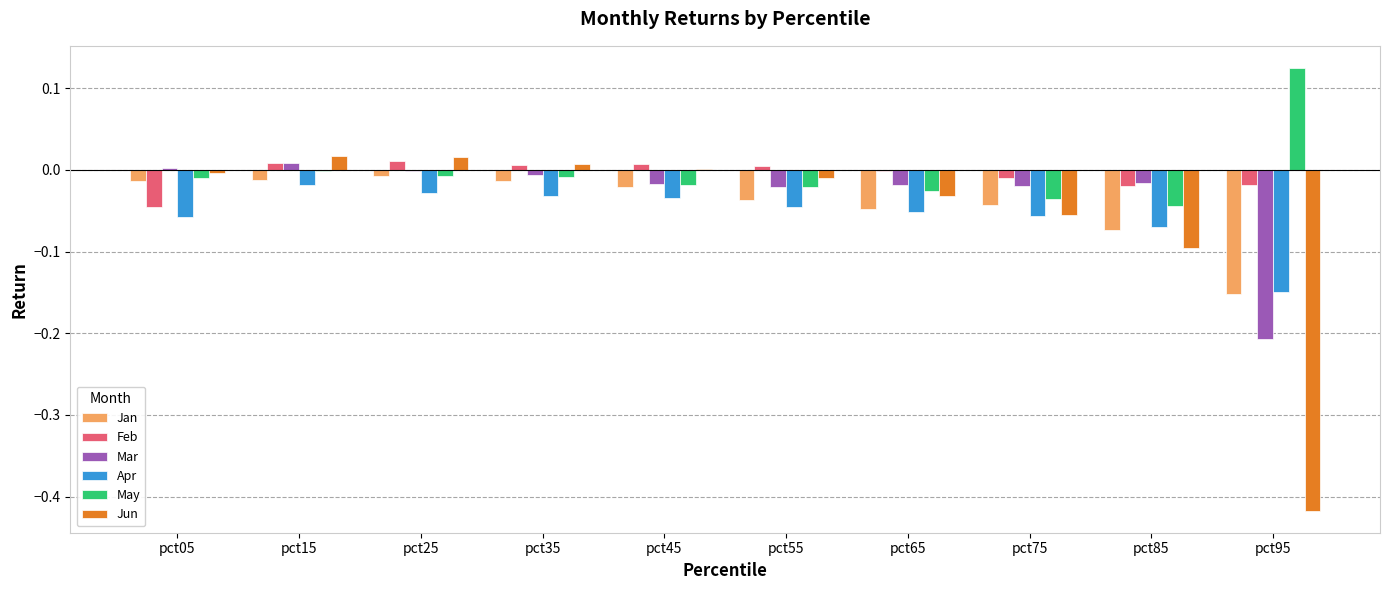

What are all the series names shown in the legend?

Jan, Feb, Mar, Apr, May, Jun